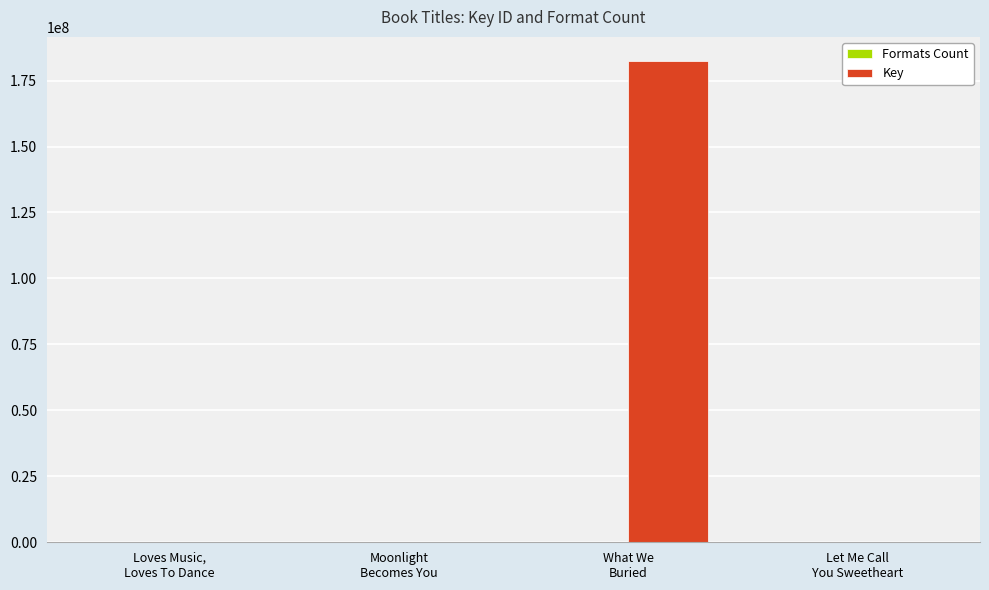

What is the sum of all Key values?

182526600